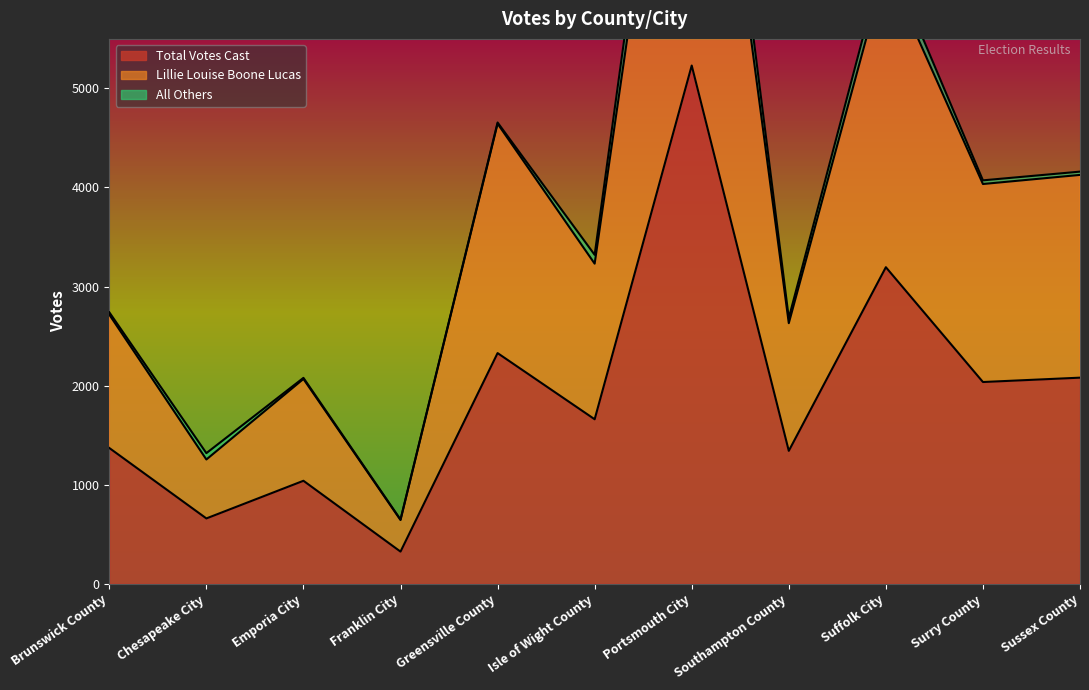

Reading left to right, extract all data points from this chart.

Lillie Louise Boone Lucas: Brunswick County=2716	Chesapeake City=1254	Emporia City=2067	Franklin City=643	Greensville County=4644	Isle of Wight County=3231	Portsmouth City=10006	Southampton County=2630	Suffolk City=6231	Surry County=4035	Sussex County=4127
Total Votes Cast: Brunswick County=1370	Chesapeake City=659	Emporia City=1039	Franklin City=324	Greensville County=2328	Isle of Wight County=1660	Portsmouth City=5231	Southampton County=1341	Suffolk City=3195	Surry County=2036	Sussex County=2080